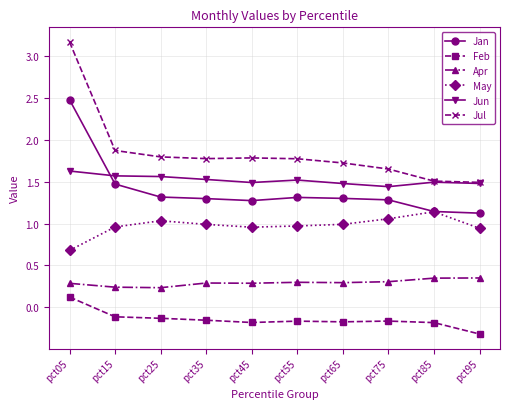

How many positive values does the Feb series have?

1